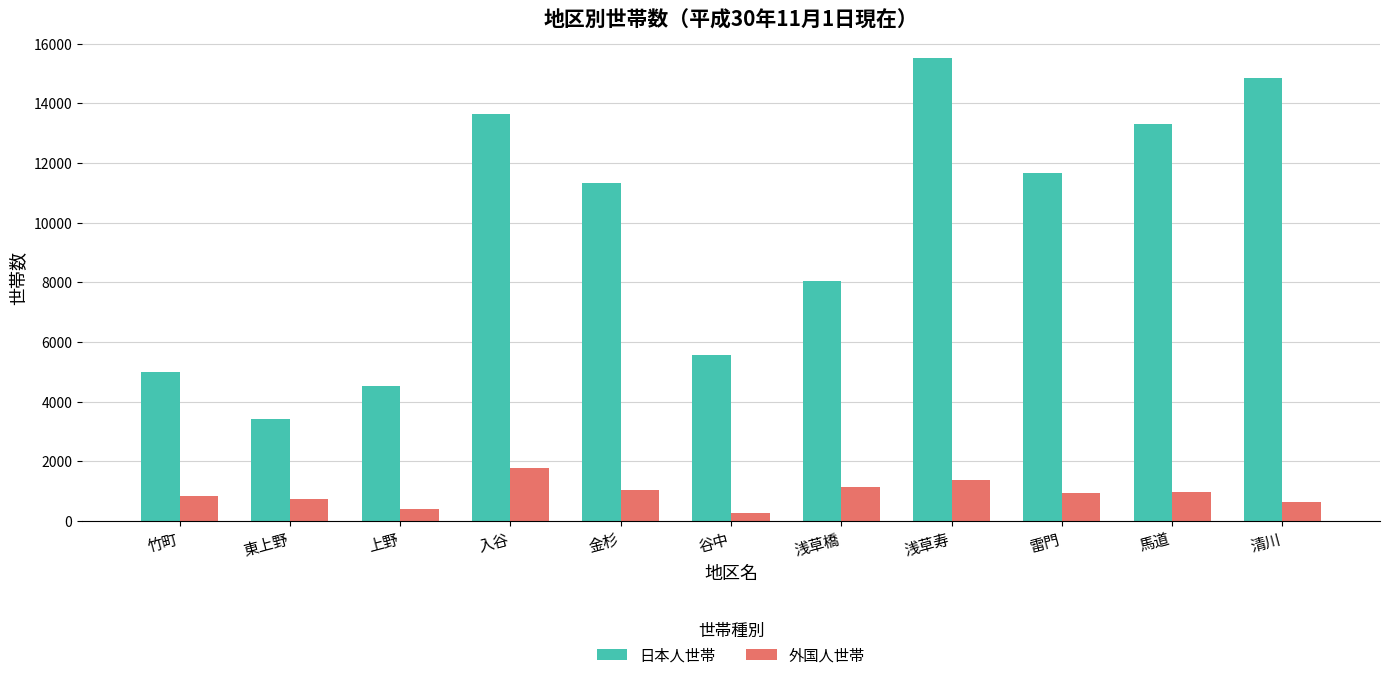

What is the difference between the maximum and minimum values in the 外国人世帯 series?

1500